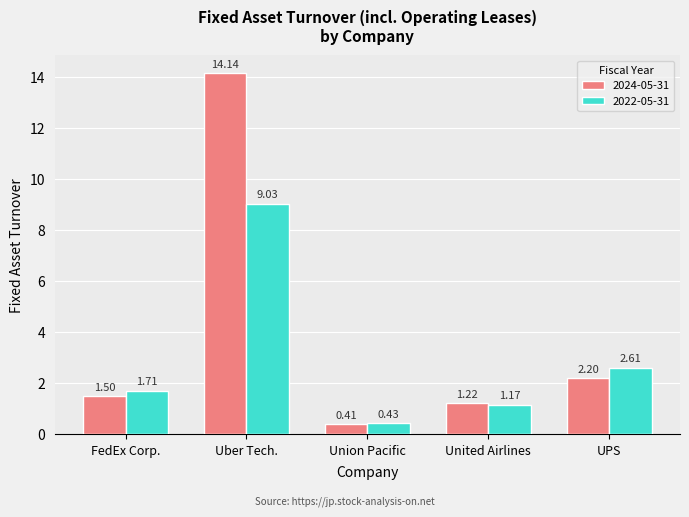

How many groups of bars are there?

5